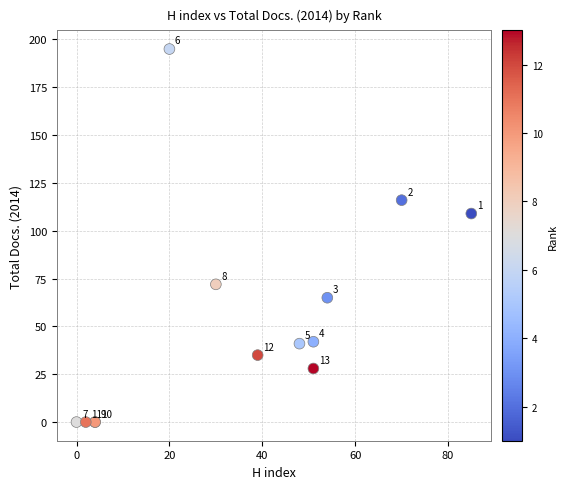

What Y value in the scatter plot is closest to 97?

109